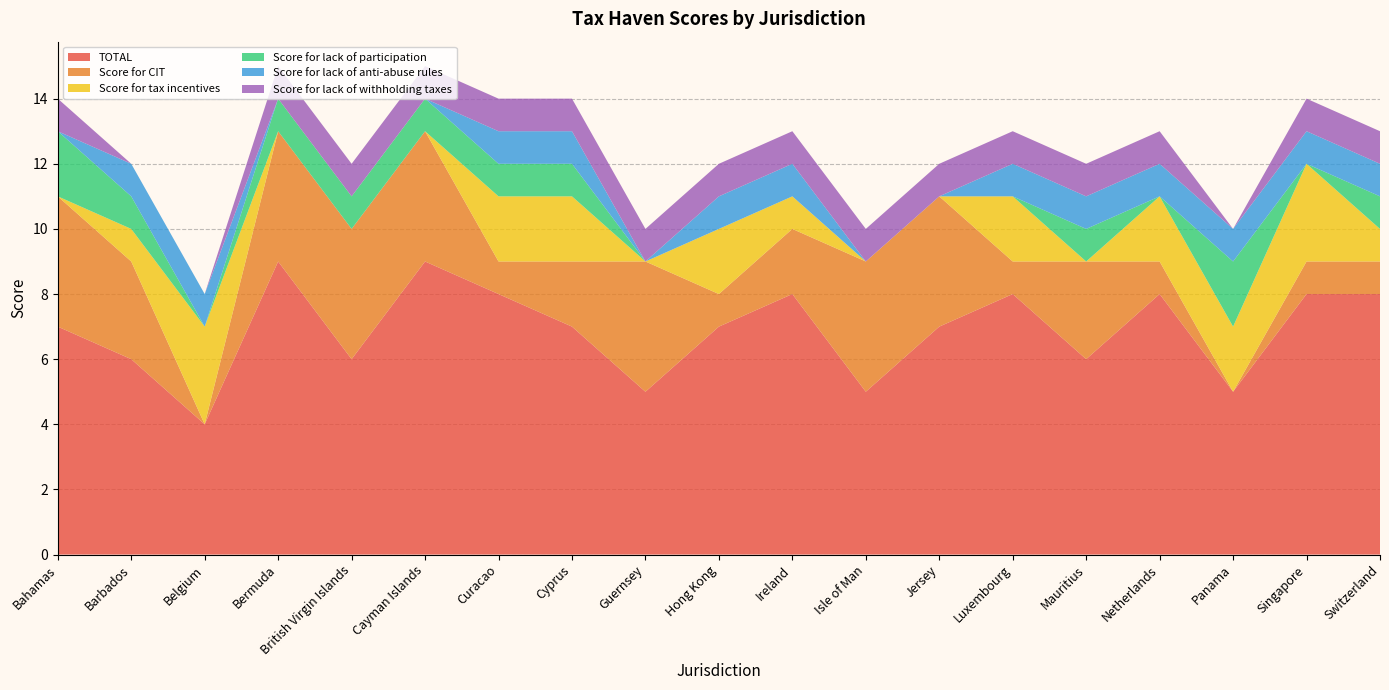

Reading left to right, list all the values displayed in this chart.

TOTAL: 7	6	4	9	6	9	8	7	5	7	8	5	7	8	6	8	5	8	8
Score for CIT: 4	3	0	4	4	4	1	2	4	1	2	4	4	1	3	1	0	1	1
Score for tax incentives: 0	1	3	0	0	0	2	2	0	2	1	0	0	2	0	2	2	3	1
Score for lack of participation: 2	1	0	1	1	1	1	1	0	0	0	0	0	0	1	0	2	0	1
Score for lack of anti-abuse rules: 0	1	1	0	0	0	1	1	0	1	1	0	0	1	1	1	1	1	1
Score for lack of withholding taxes: 1	0	0	1	1	1	1	1	1	1	1	1	1	1	1	1	0	1	1